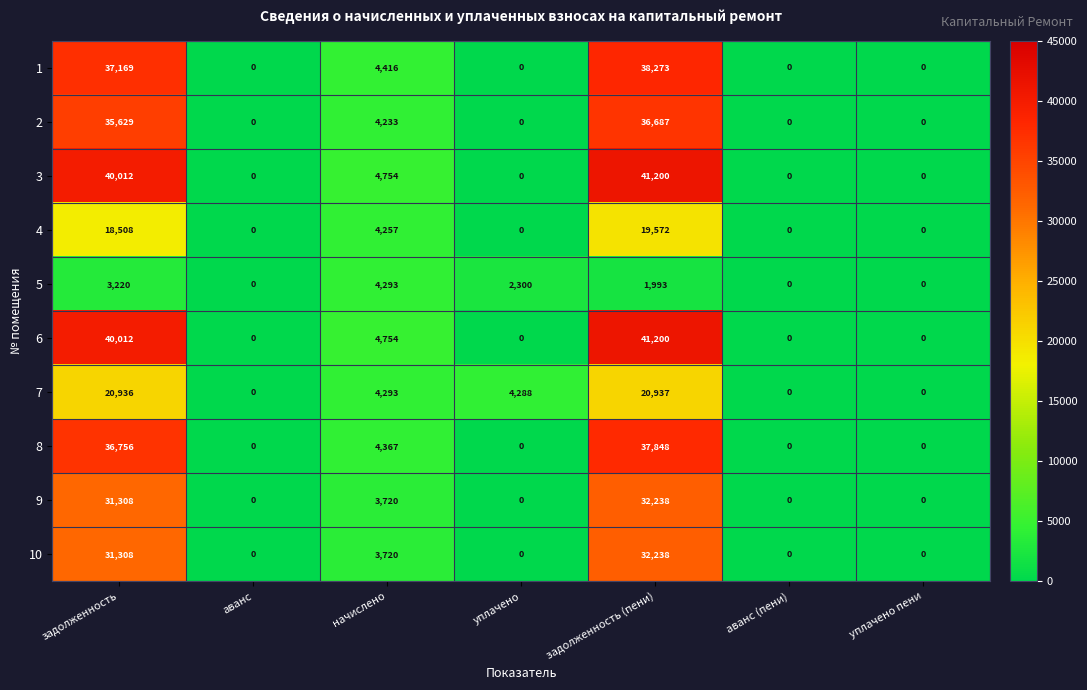

What is the spread (max minus min) of values at начислено?

1034